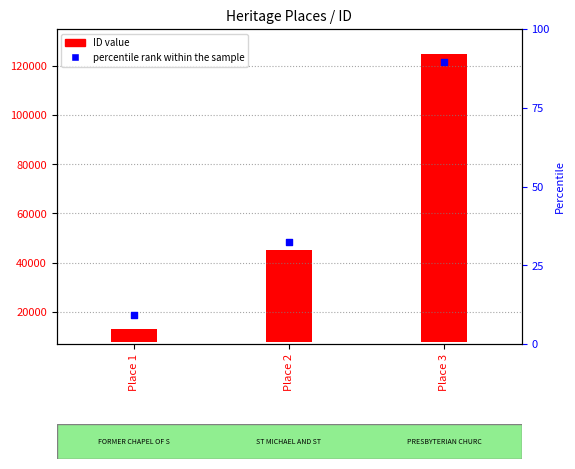

Which has a higher value, Place 1 or Place 3?

Place 3